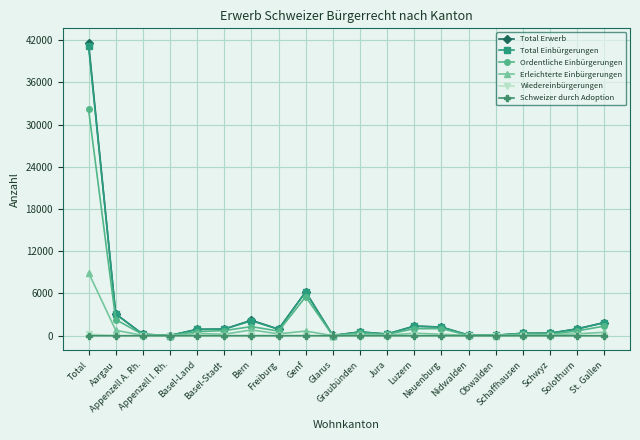

Is it true that Total Erwerb equals 862 at Graubünden?

False